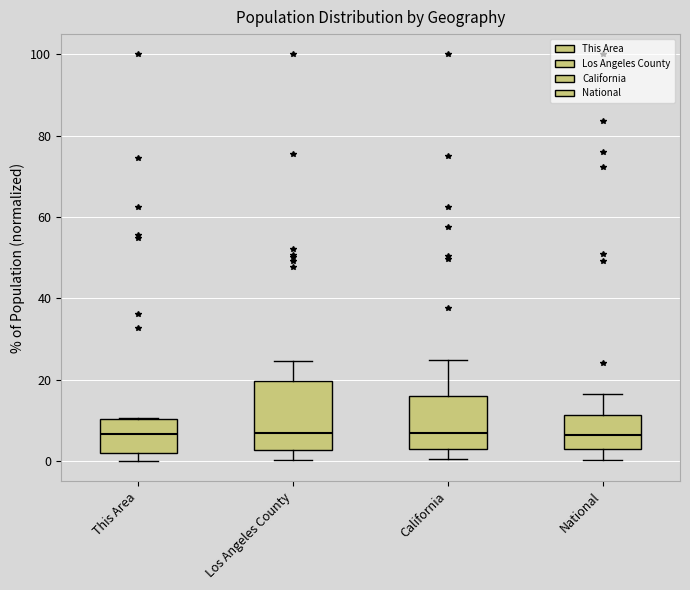

Where does the median line of the box for This Area sit on the y-axis? The values are not printed on the chart, so give them approximately, as read against the axis.

6